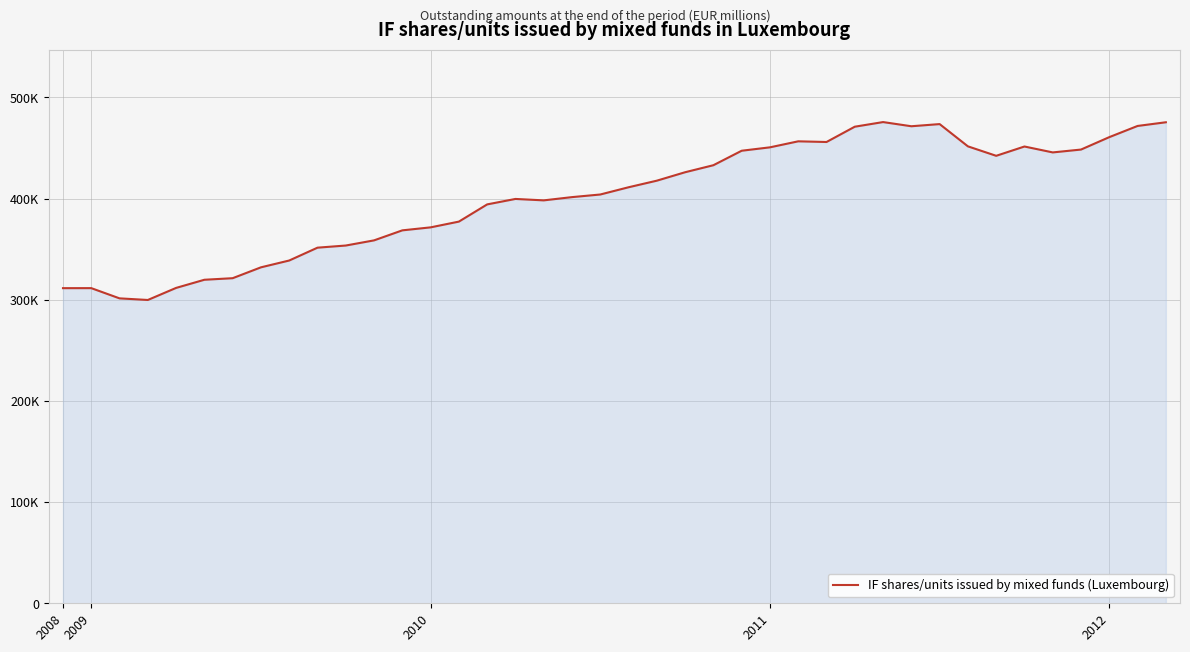

Does the chart have visible grid lines?

Yes